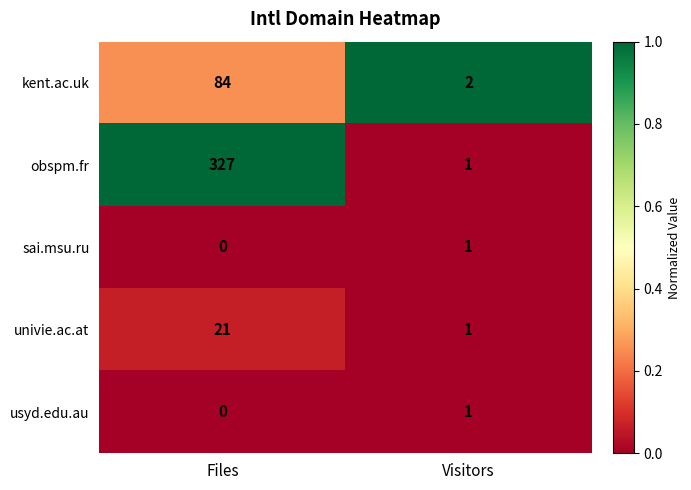

Reading right to left, transcribe all the data shown in this chart.

kent.ac.uk: Visitors=2	Files=84
obspm.fr: Visitors=1	Files=327
sai.msu.ru: Visitors=1	Files=0
univie.ac.at: Visitors=1	Files=21
usyd.edu.au: Visitors=1	Files=0